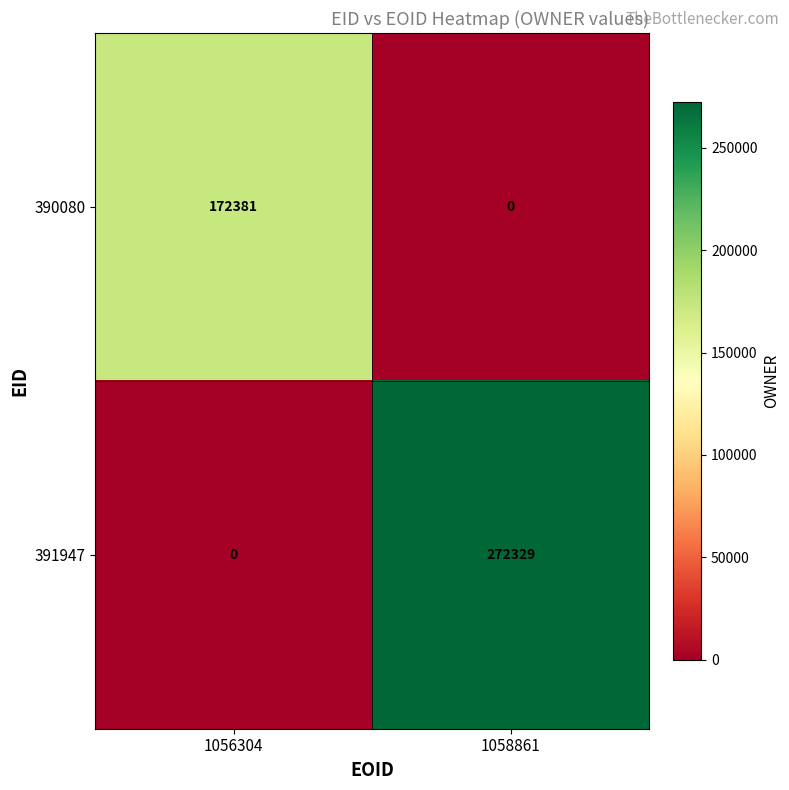

At which label is 391947 closest to 136164?

1056304